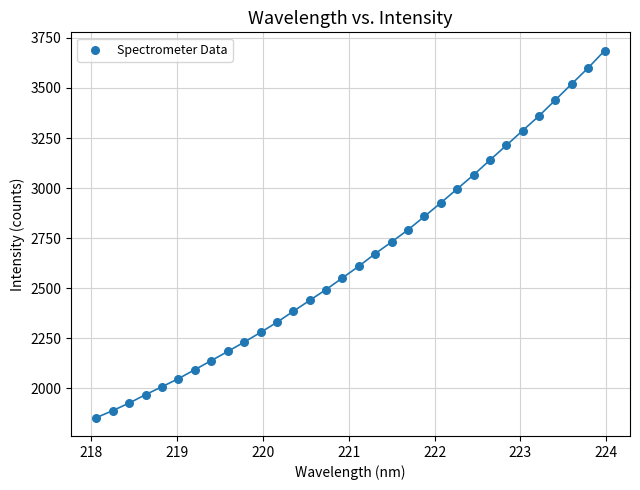

What is the range of X values (max minus min)?

5.9